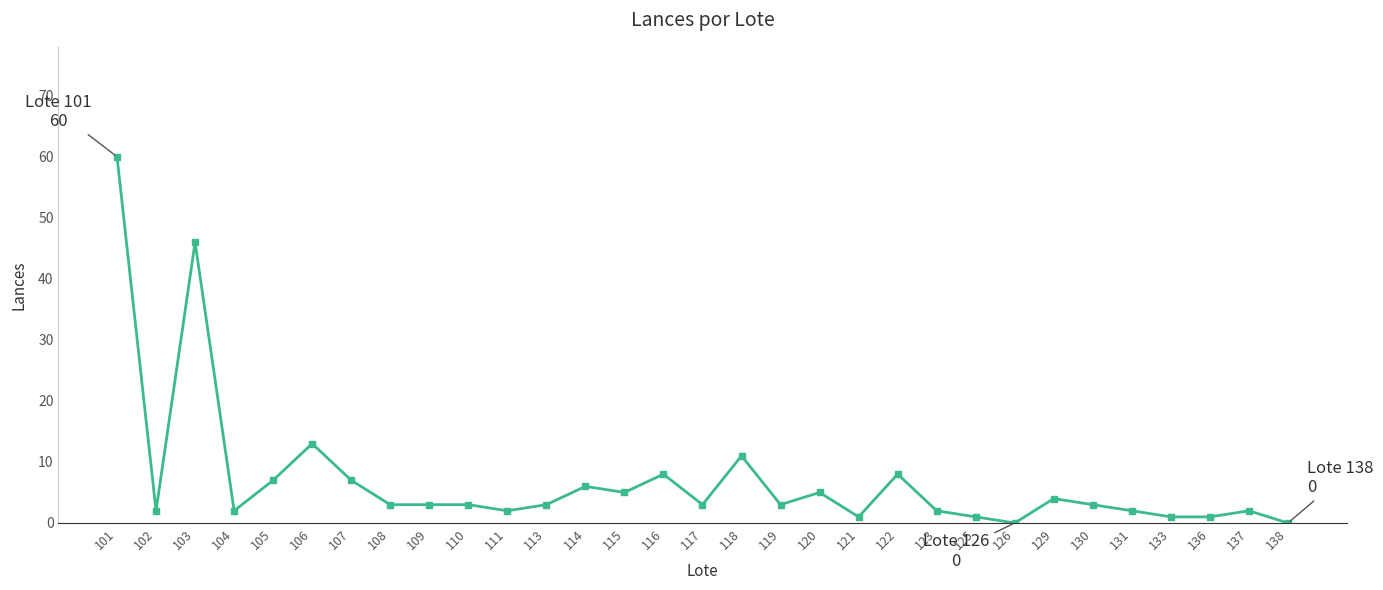

What is the value of the 14th point from the left?

5